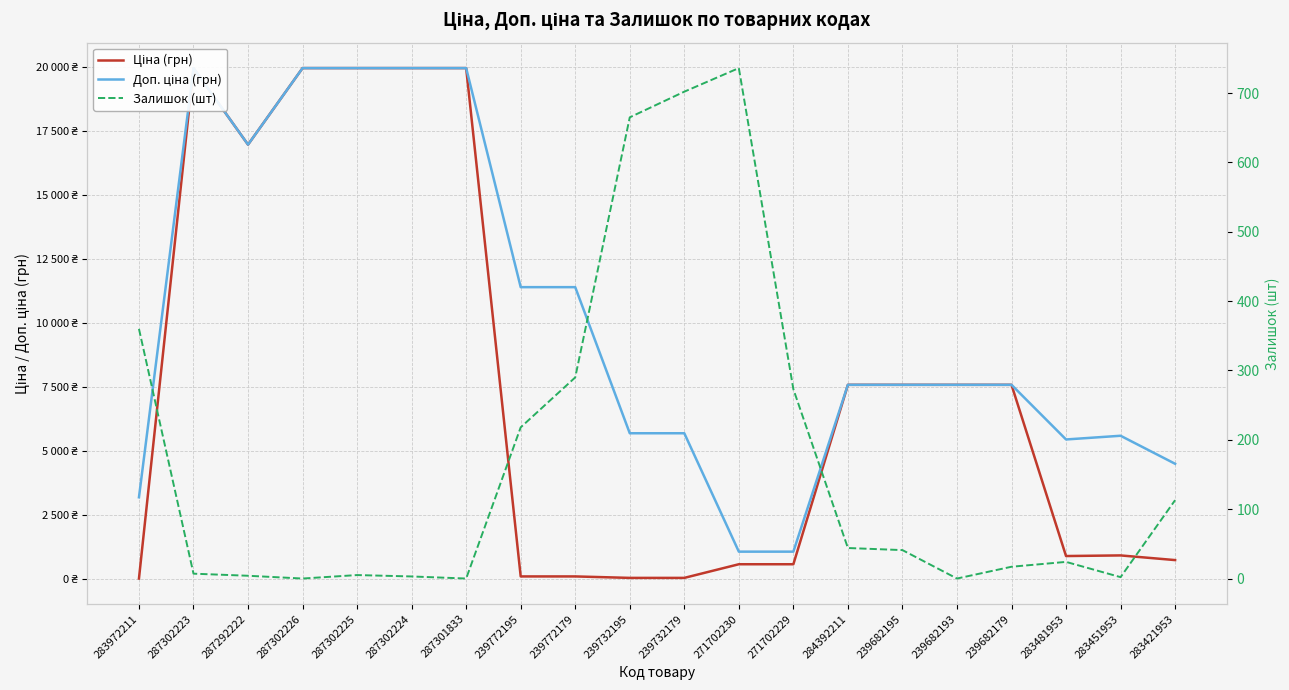

True or false: Доп. ціна (грн) and Ціна (грн) cross at least once.

False